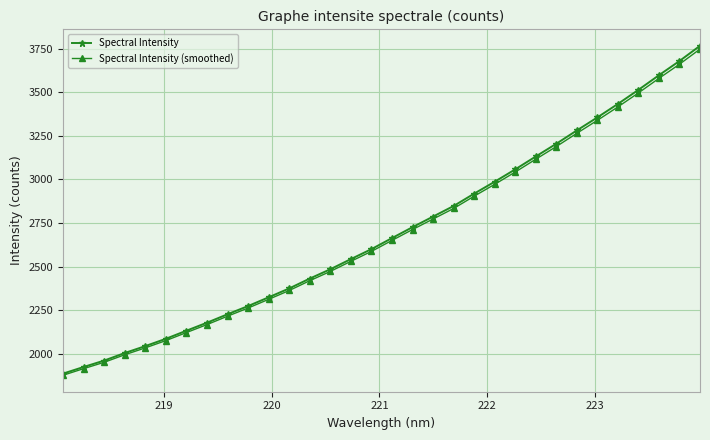

What is the value of the Spectral Intensity (smoothed) point at the 22nd from the left?

2972.4